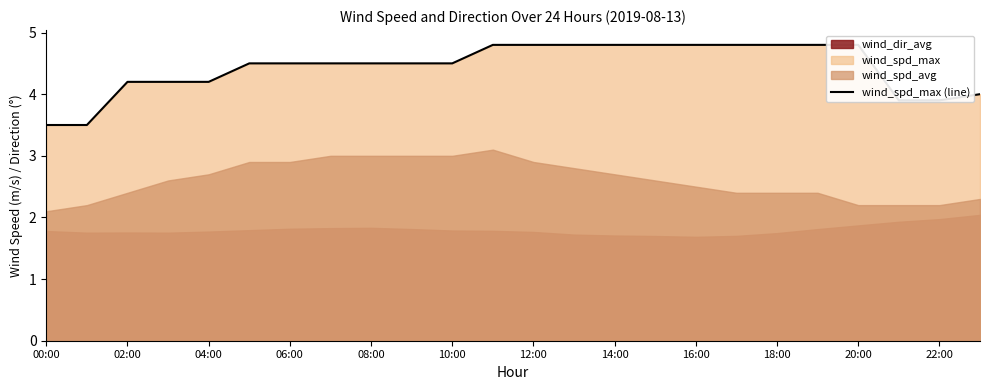

Reading left to right, extract all data points from this chart.

3.5	3.5	4.2	4.2	4.2	4.5	4.5	4.5	4.5	4.5	4.5	4.8	4.8	4.8	4.8	4.8	4.8	4.8	4.8	4.8	4.8	3.9	3.9	4.0